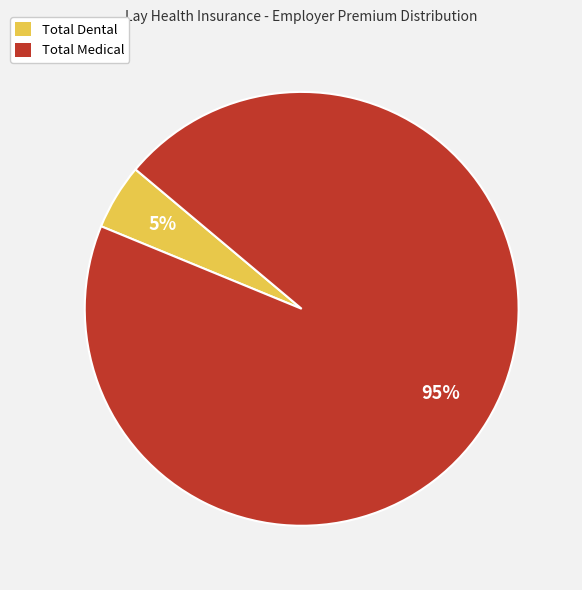

Which category has the smallest portion of the pie?

Total Dental